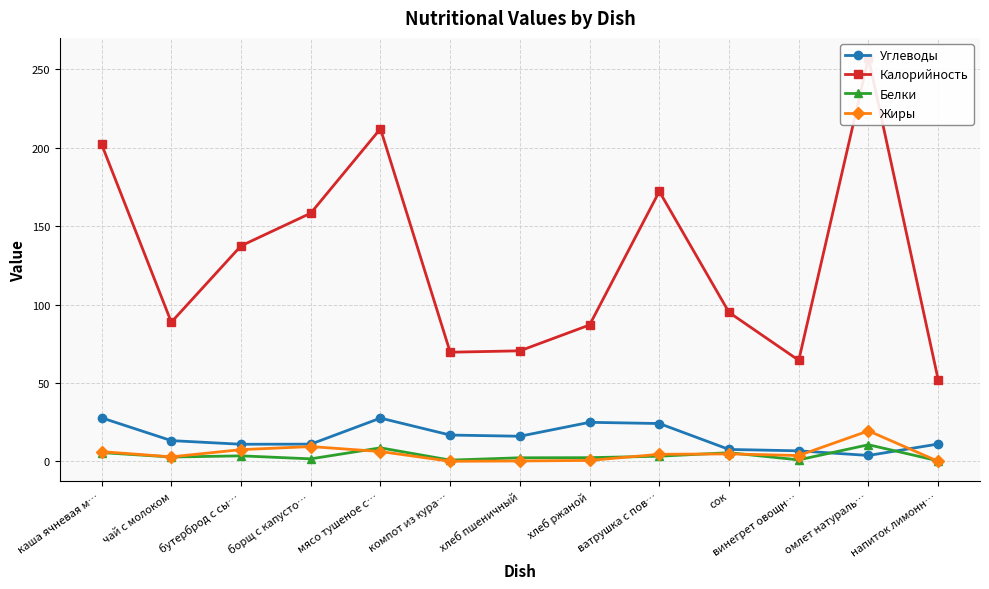

The value of Углеводы at каша ячневая м… is 41.0. True or false?

False